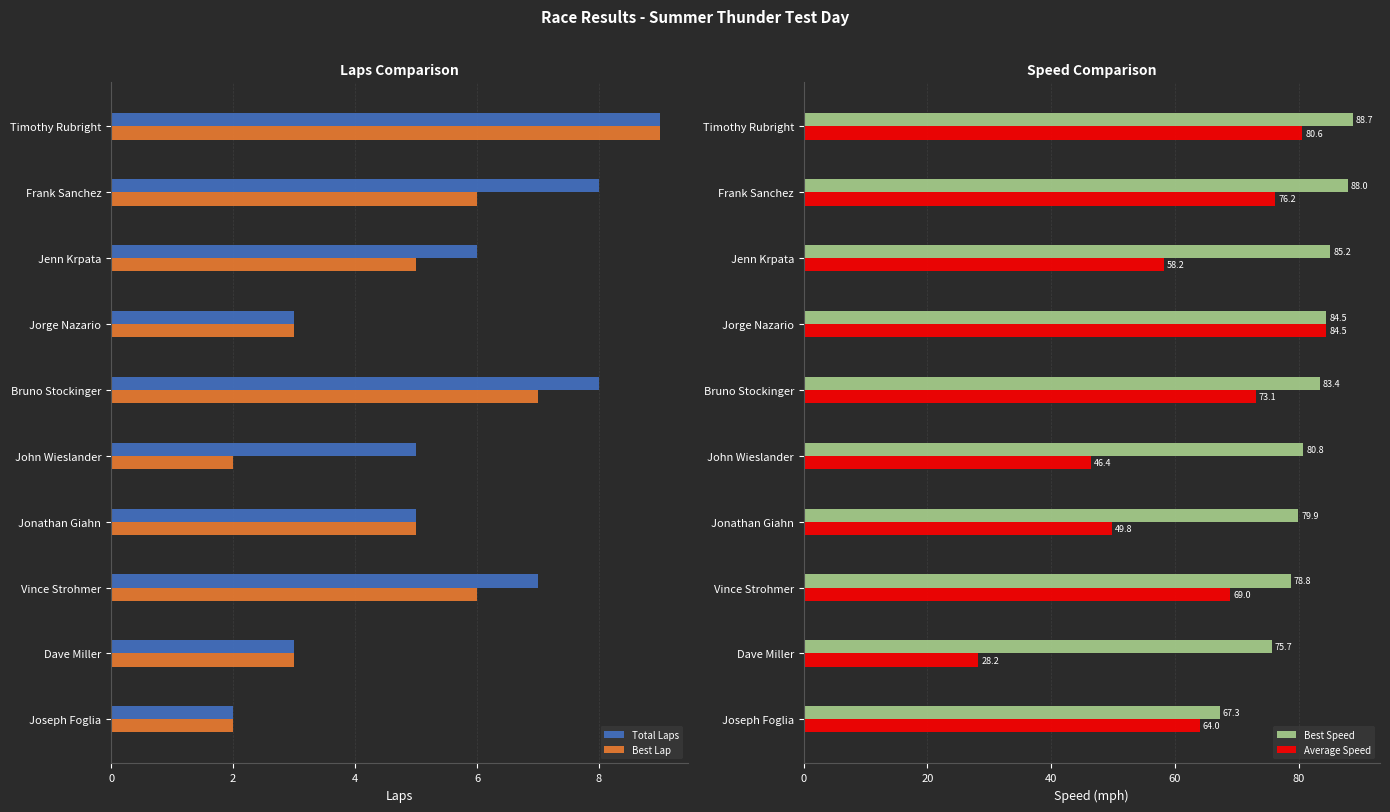

What is the maximum value for Best Lap?

9